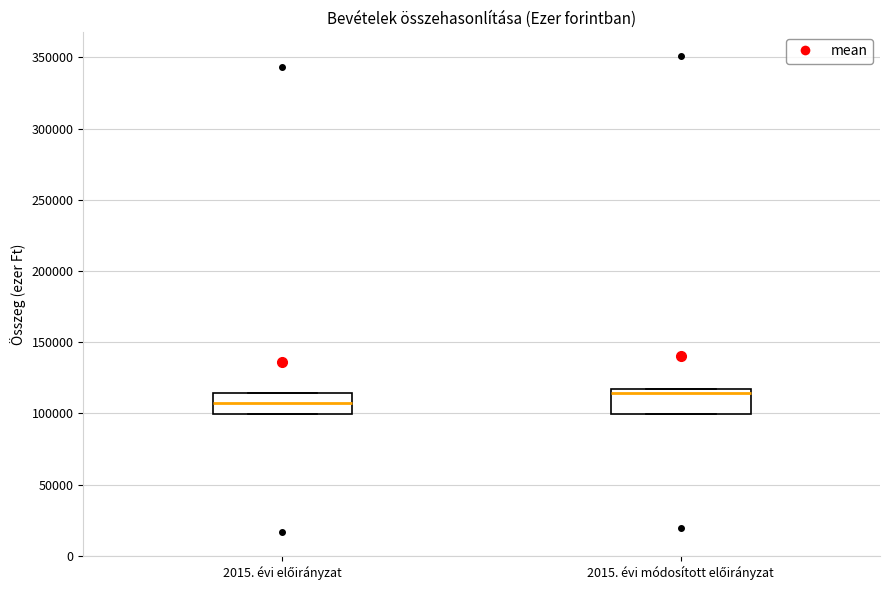

Reading left to right, read every box against the y-axis: the position of its median line, the range the box covers, and the ends of its whiskers. The values are not printed on the chart, so give them approximately, as read against the axis.

2015. évi előirányzat: median 105000, box 100000 to 115000, whiskers 100000 to 115000
2015. évi módosított előirányzat: median 115000 (just below the box's upper edge), box 100000 to 115000, whiskers 100000 to 115000